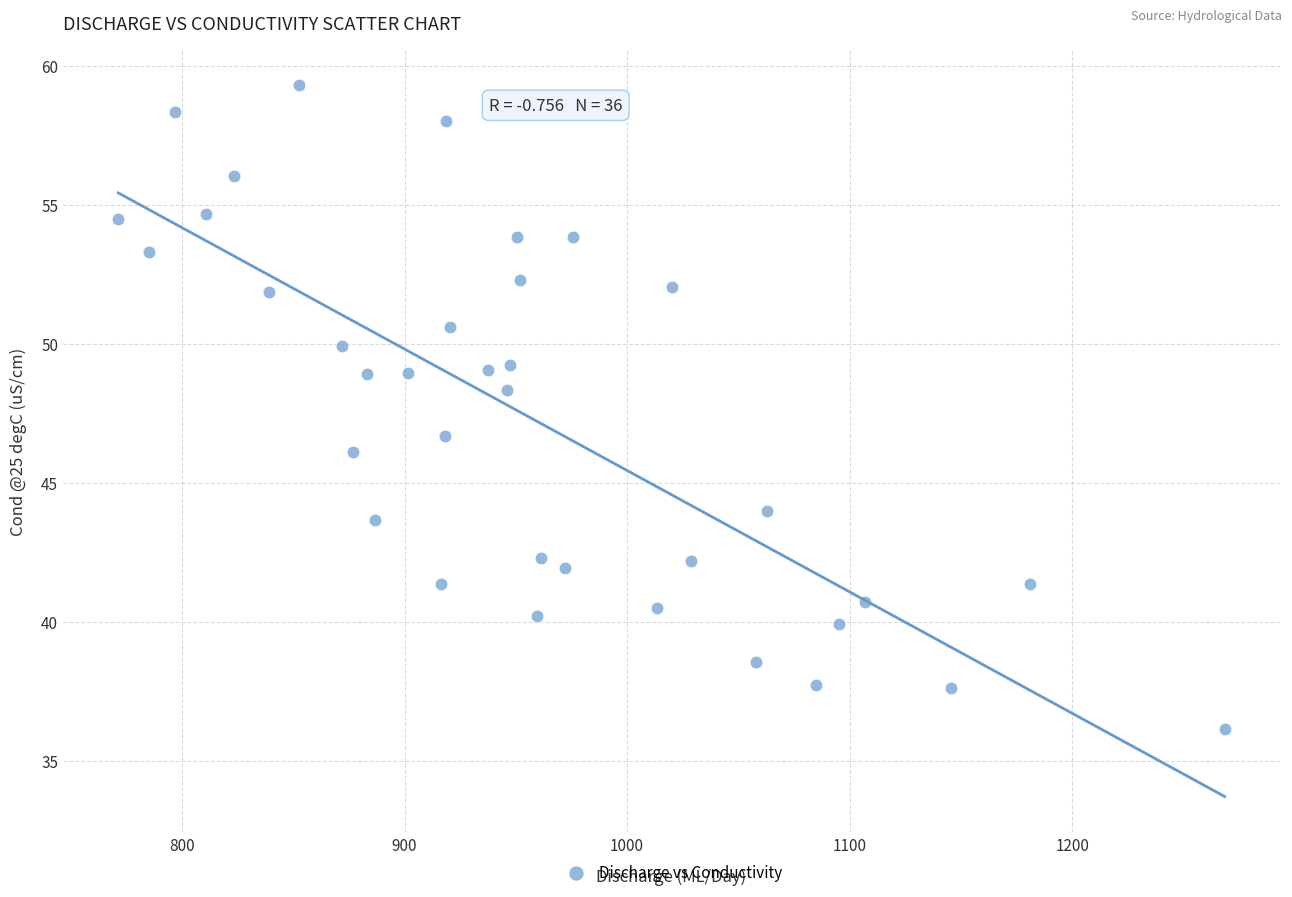

What Y value in the scatter plot is closest to 47?

46.7